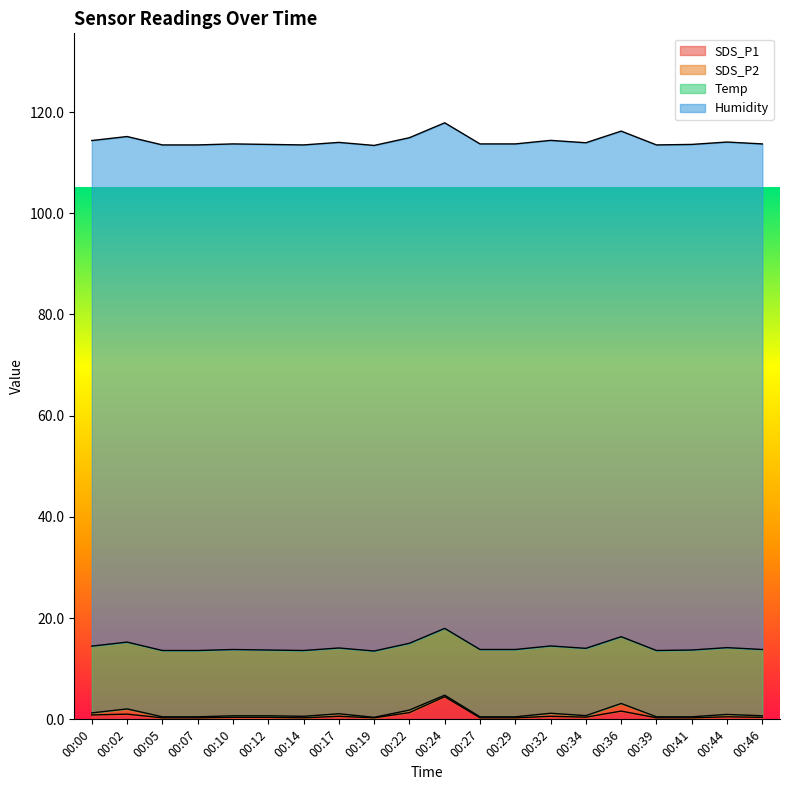

What is the smallest value displayed?

0.1